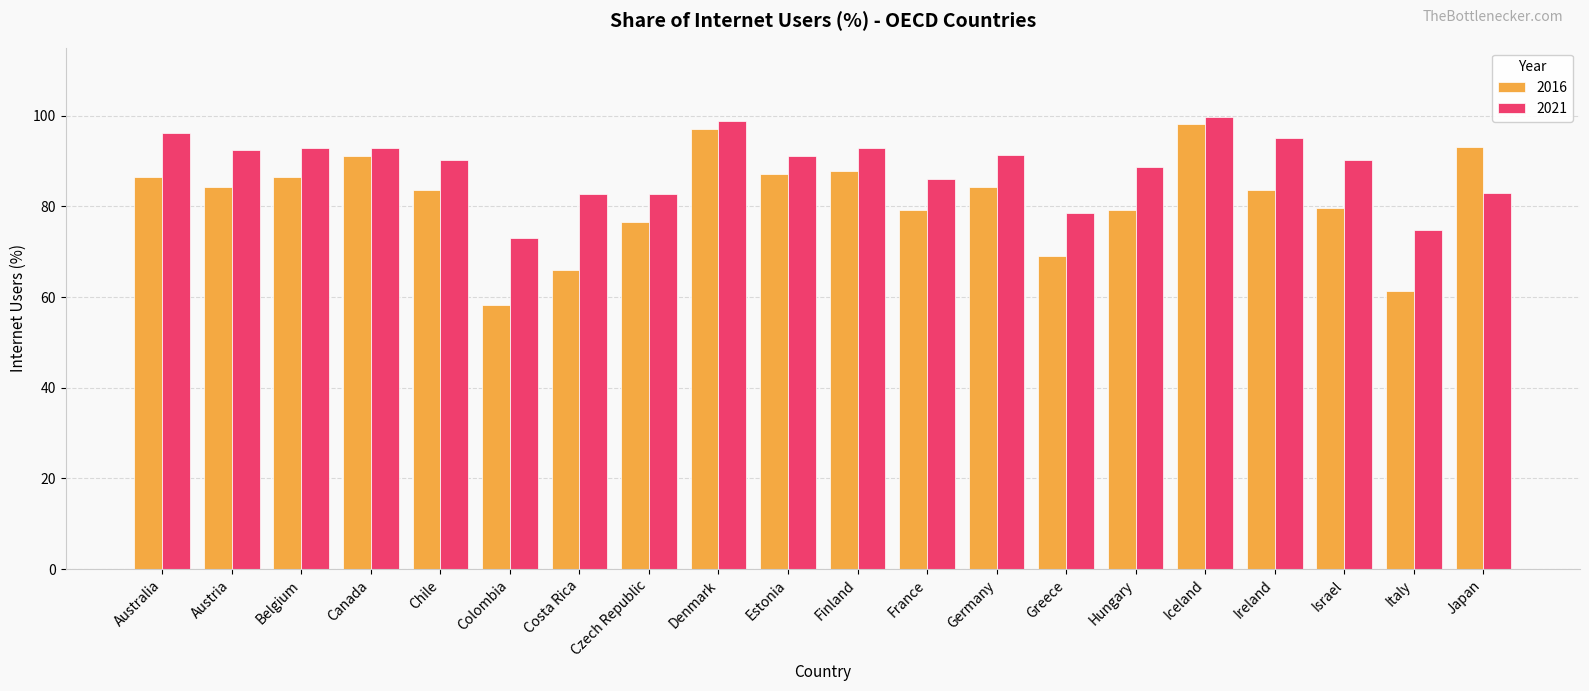

At which label does 2016 first exceed 84?

Australia